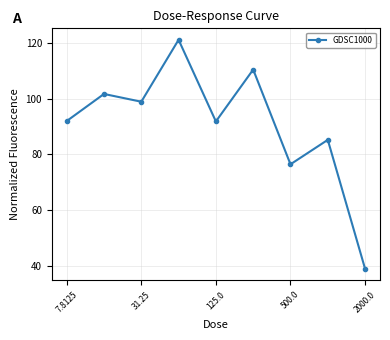

What is the difference between the maximum and minimum values?

82.3